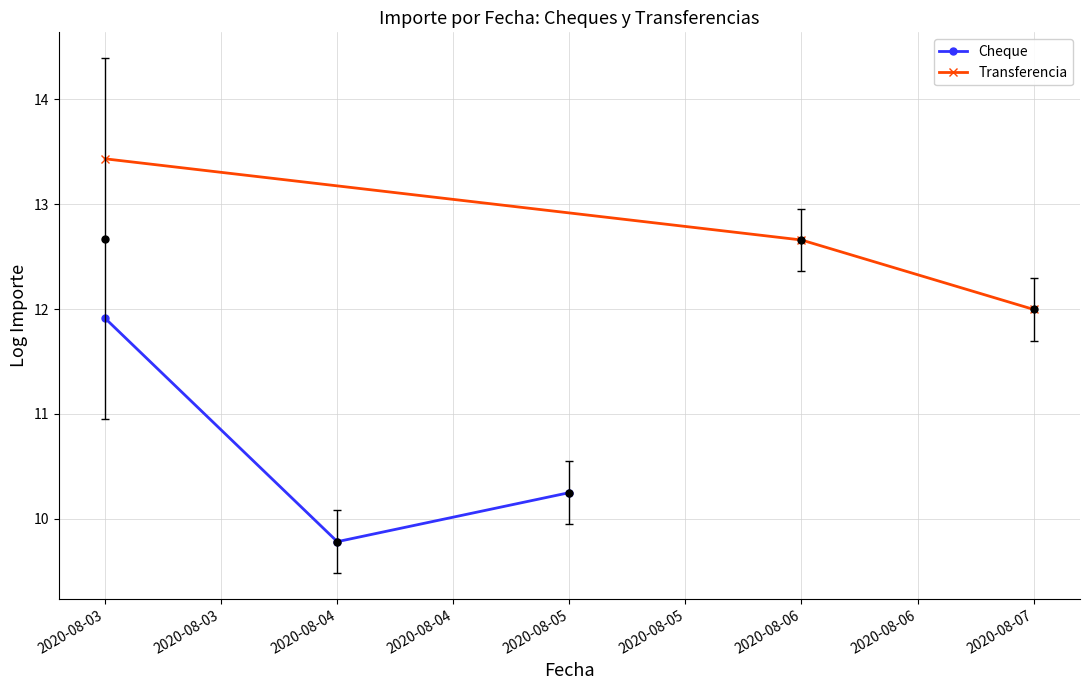

Which label corresponds to the largest value in the chart?

2020-08-03